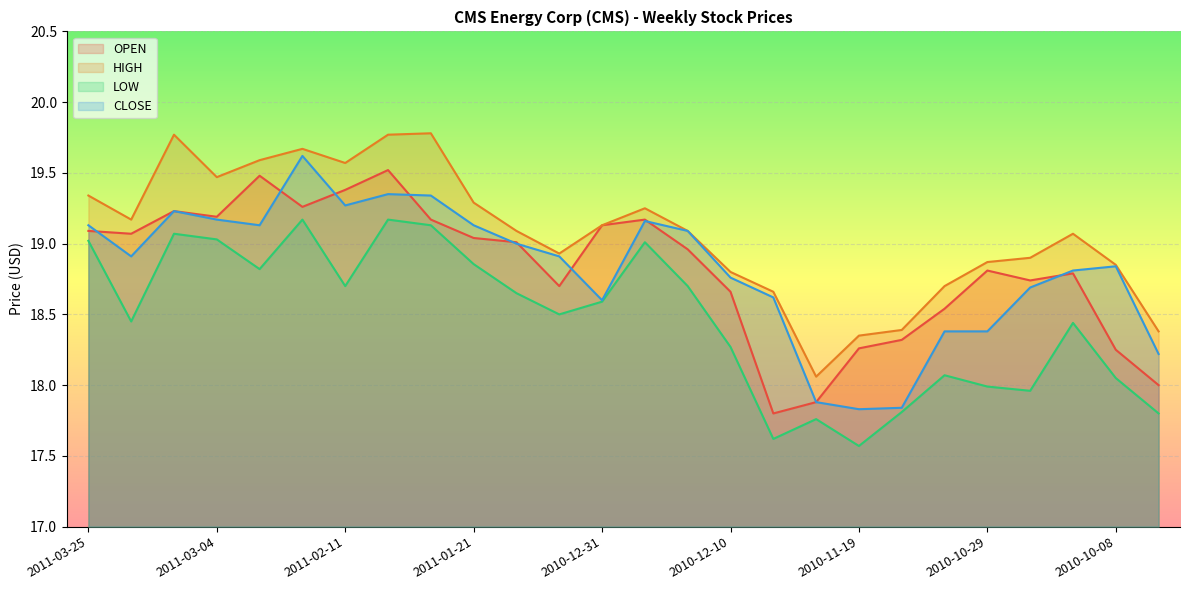

How many lines are shown in the chart?

4